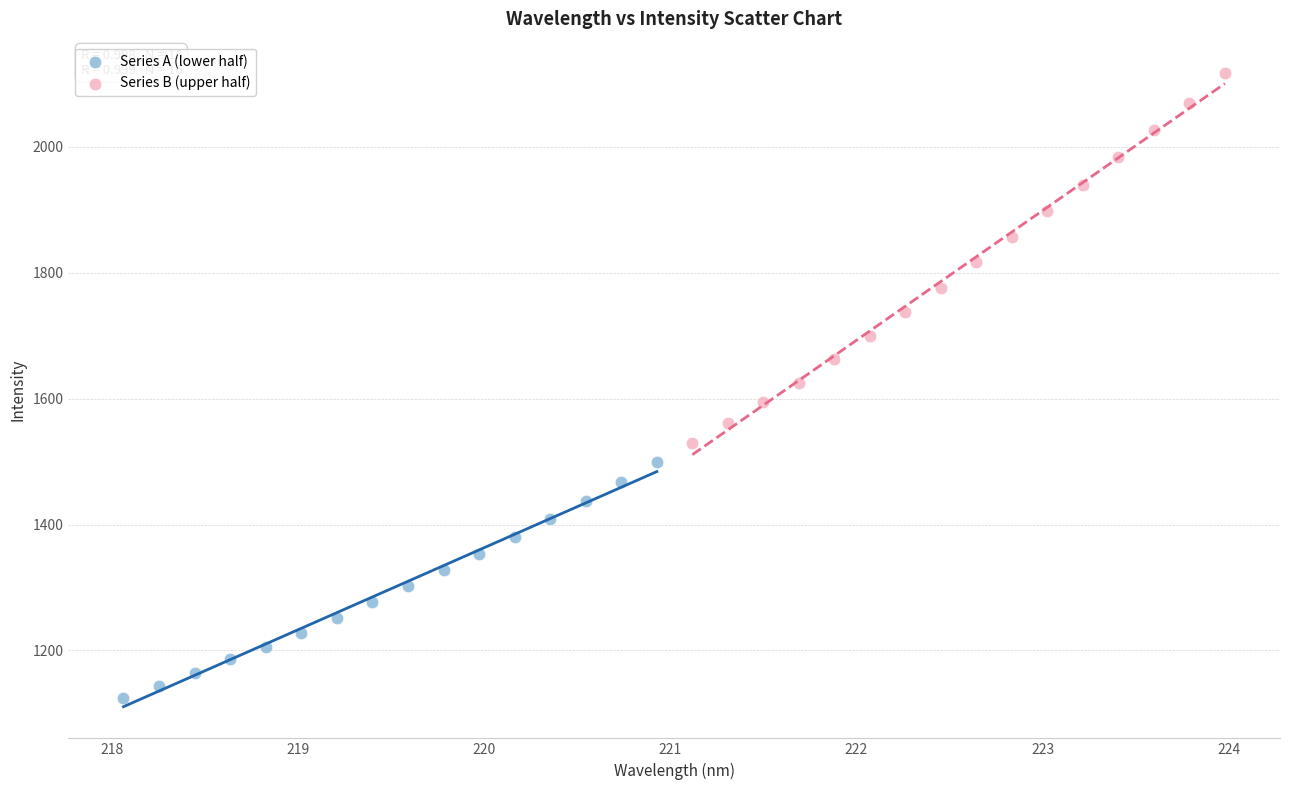

Which series contains the highest Y value?

Series B (upper half)